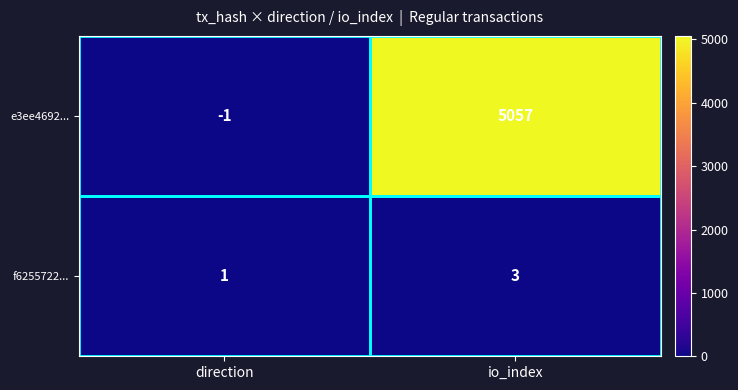

At which category is the sum across all series the highest?

io_index